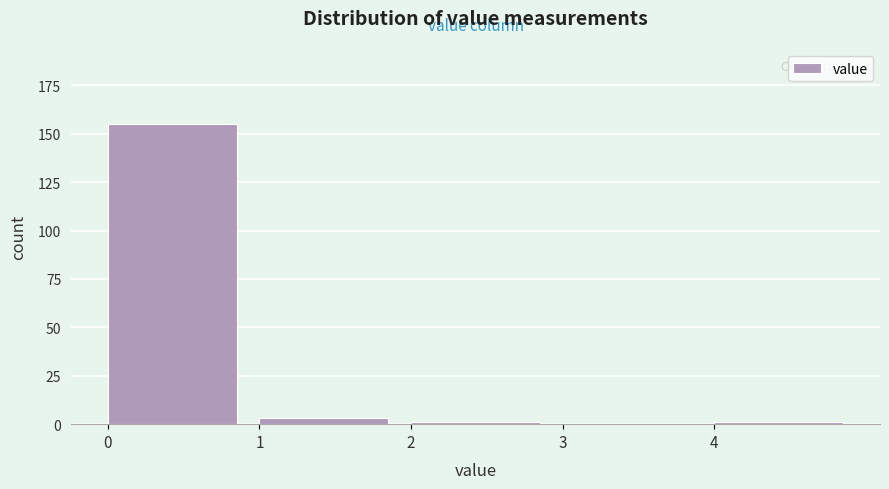

Reading right to left, what are all the values shown in this chart?

4=1	3=0	2=1	1=3	0=155